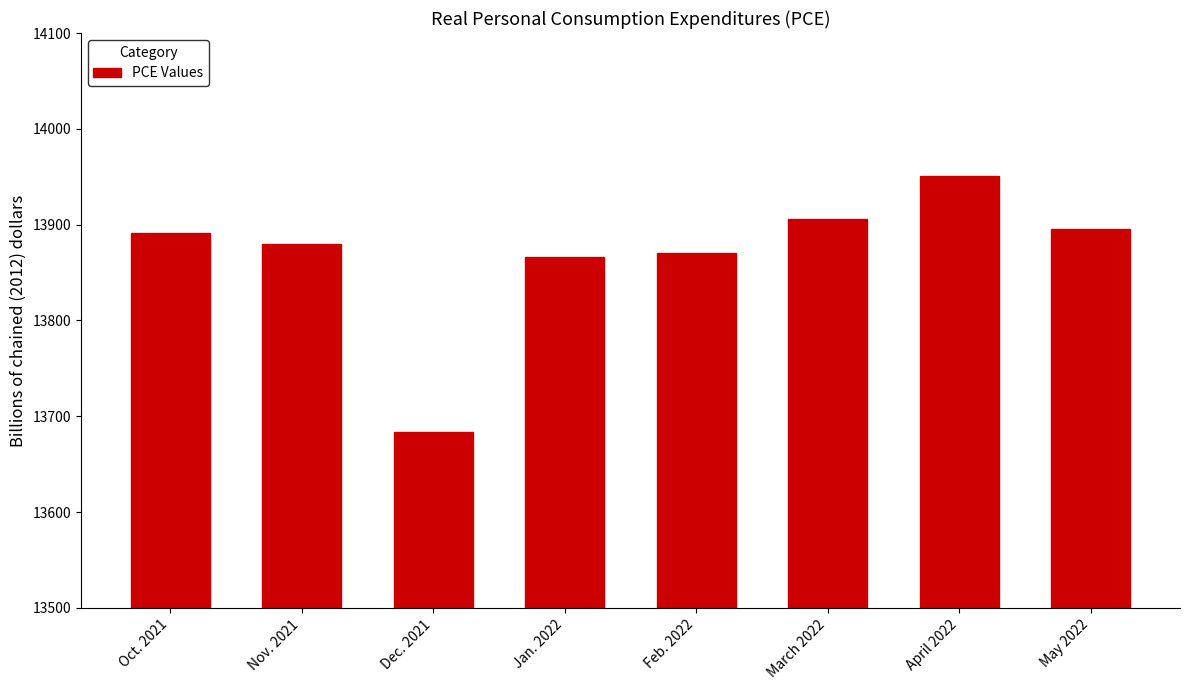

What is the difference between the values at Feb. 2022 and Dec. 2021?

186.1